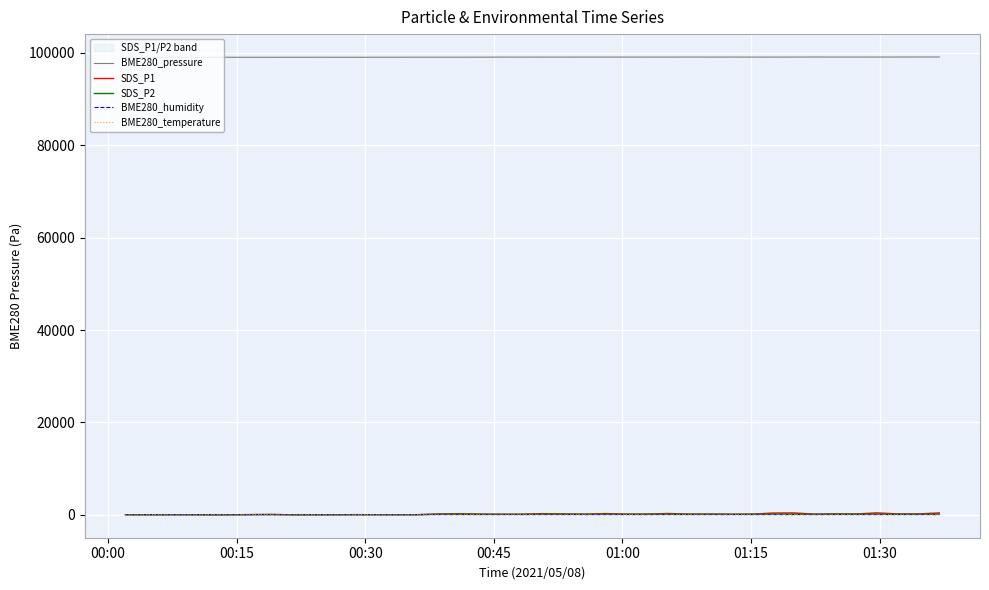

True or false: BME280_pressure and BME280_humidity cross at least once.

False